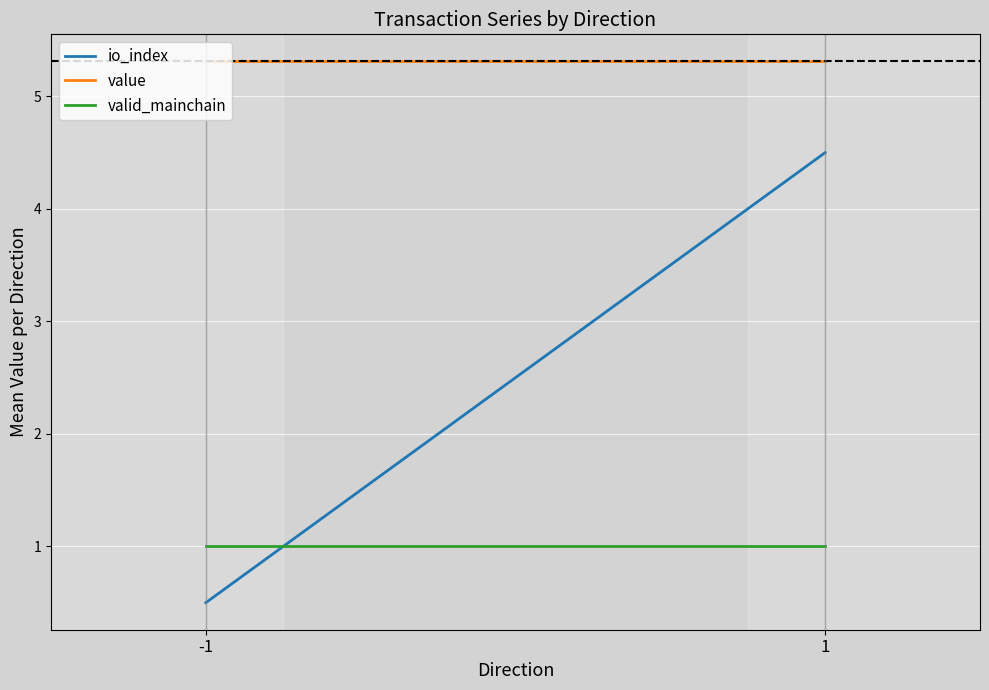

Reading left to right, what are all the values shown in this chart?

io_index: -1=0.5	1=4.5
value: -1=5.3	1=5.3
valid_mainchain: -1=1.0	1=1.0